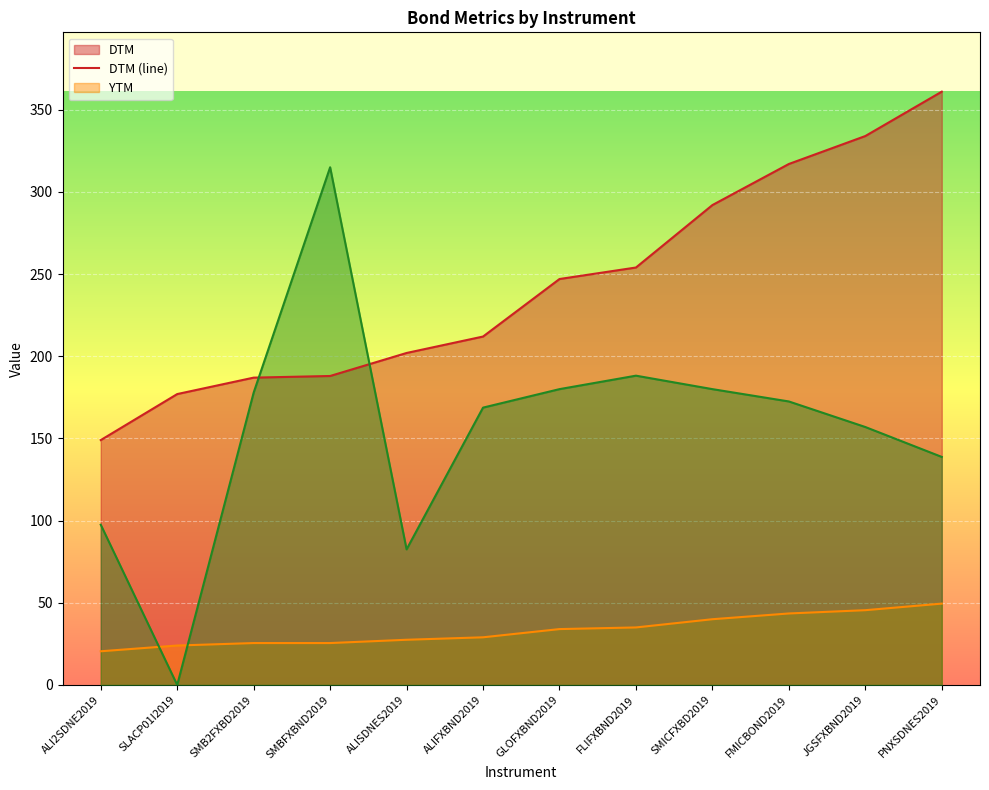

How many lines are shown in the chart?

3